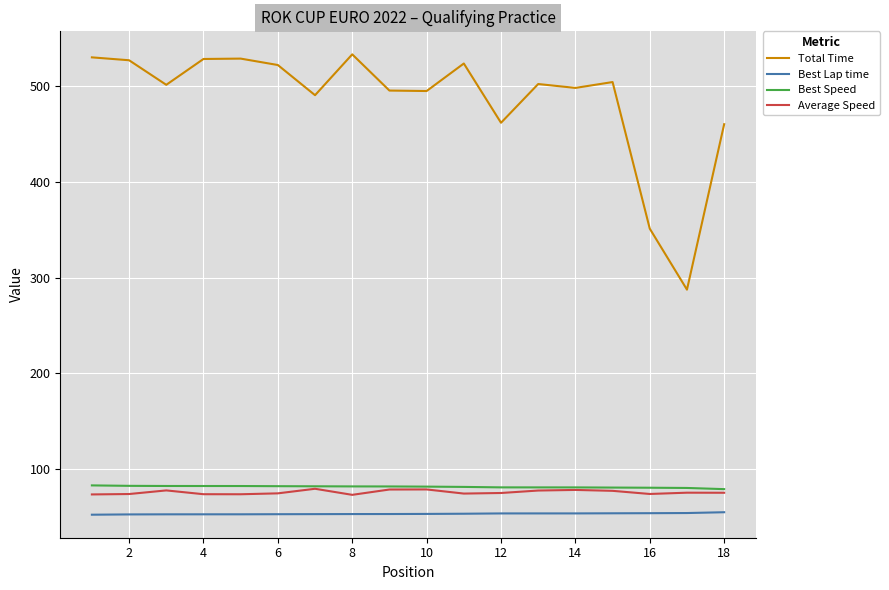

At how many categories does at least one series exceed 300?

17